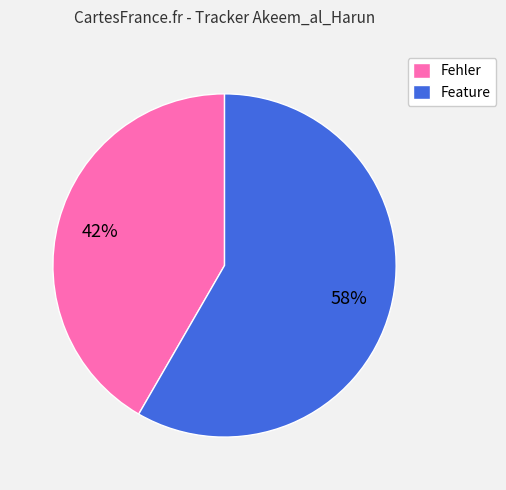

Is there a majority slice in this chart?

Yes